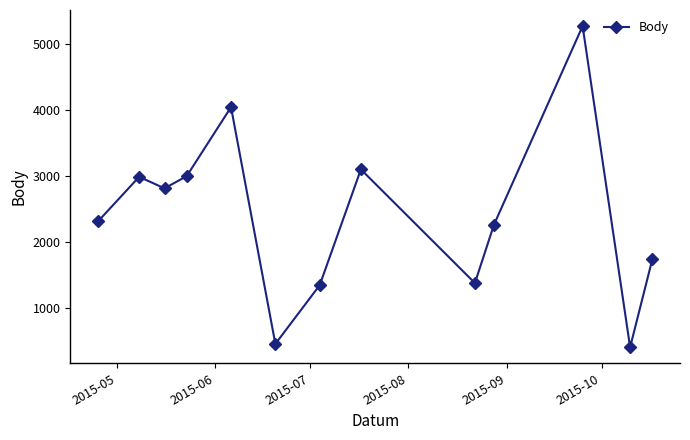

What is the maximum value shown in the chart?

5278